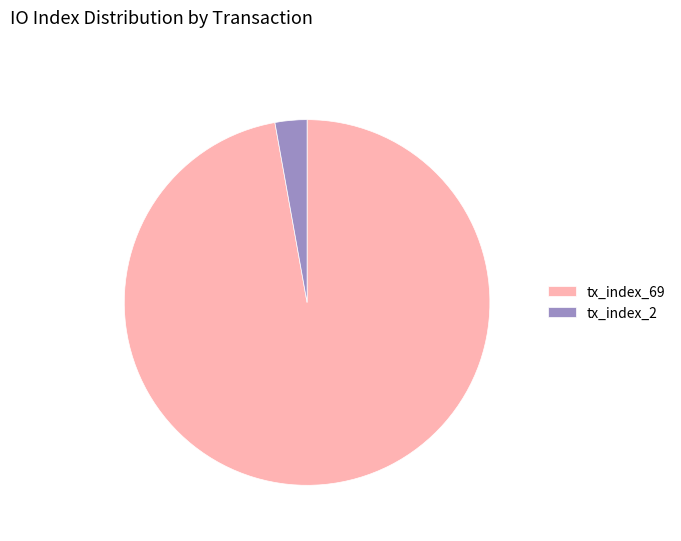

Is tx_index_69 the majority of the pie?

Yes